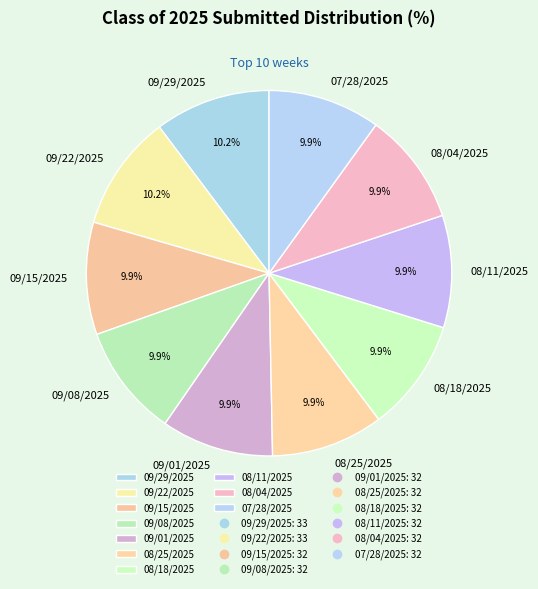

What is the ratio of the value at 09/08/2025 to the value at 08/18/2025?

1.0